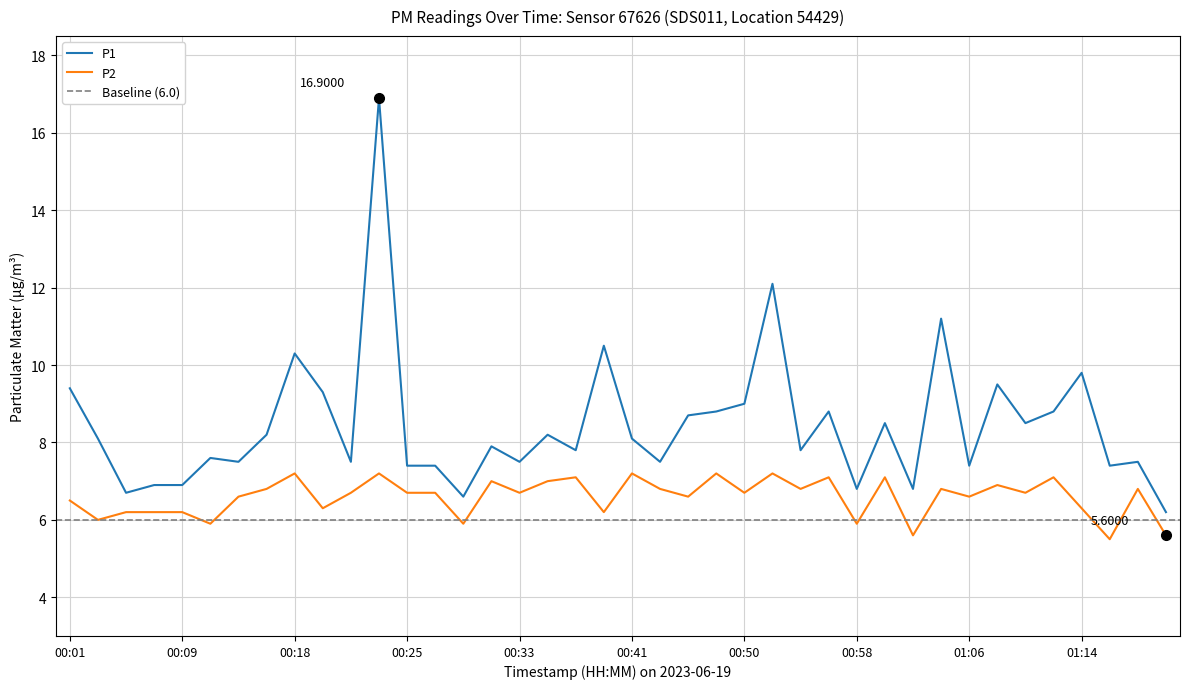

Is the value of P2 at 00:37 greater than the value of P1 at 01:12?

No